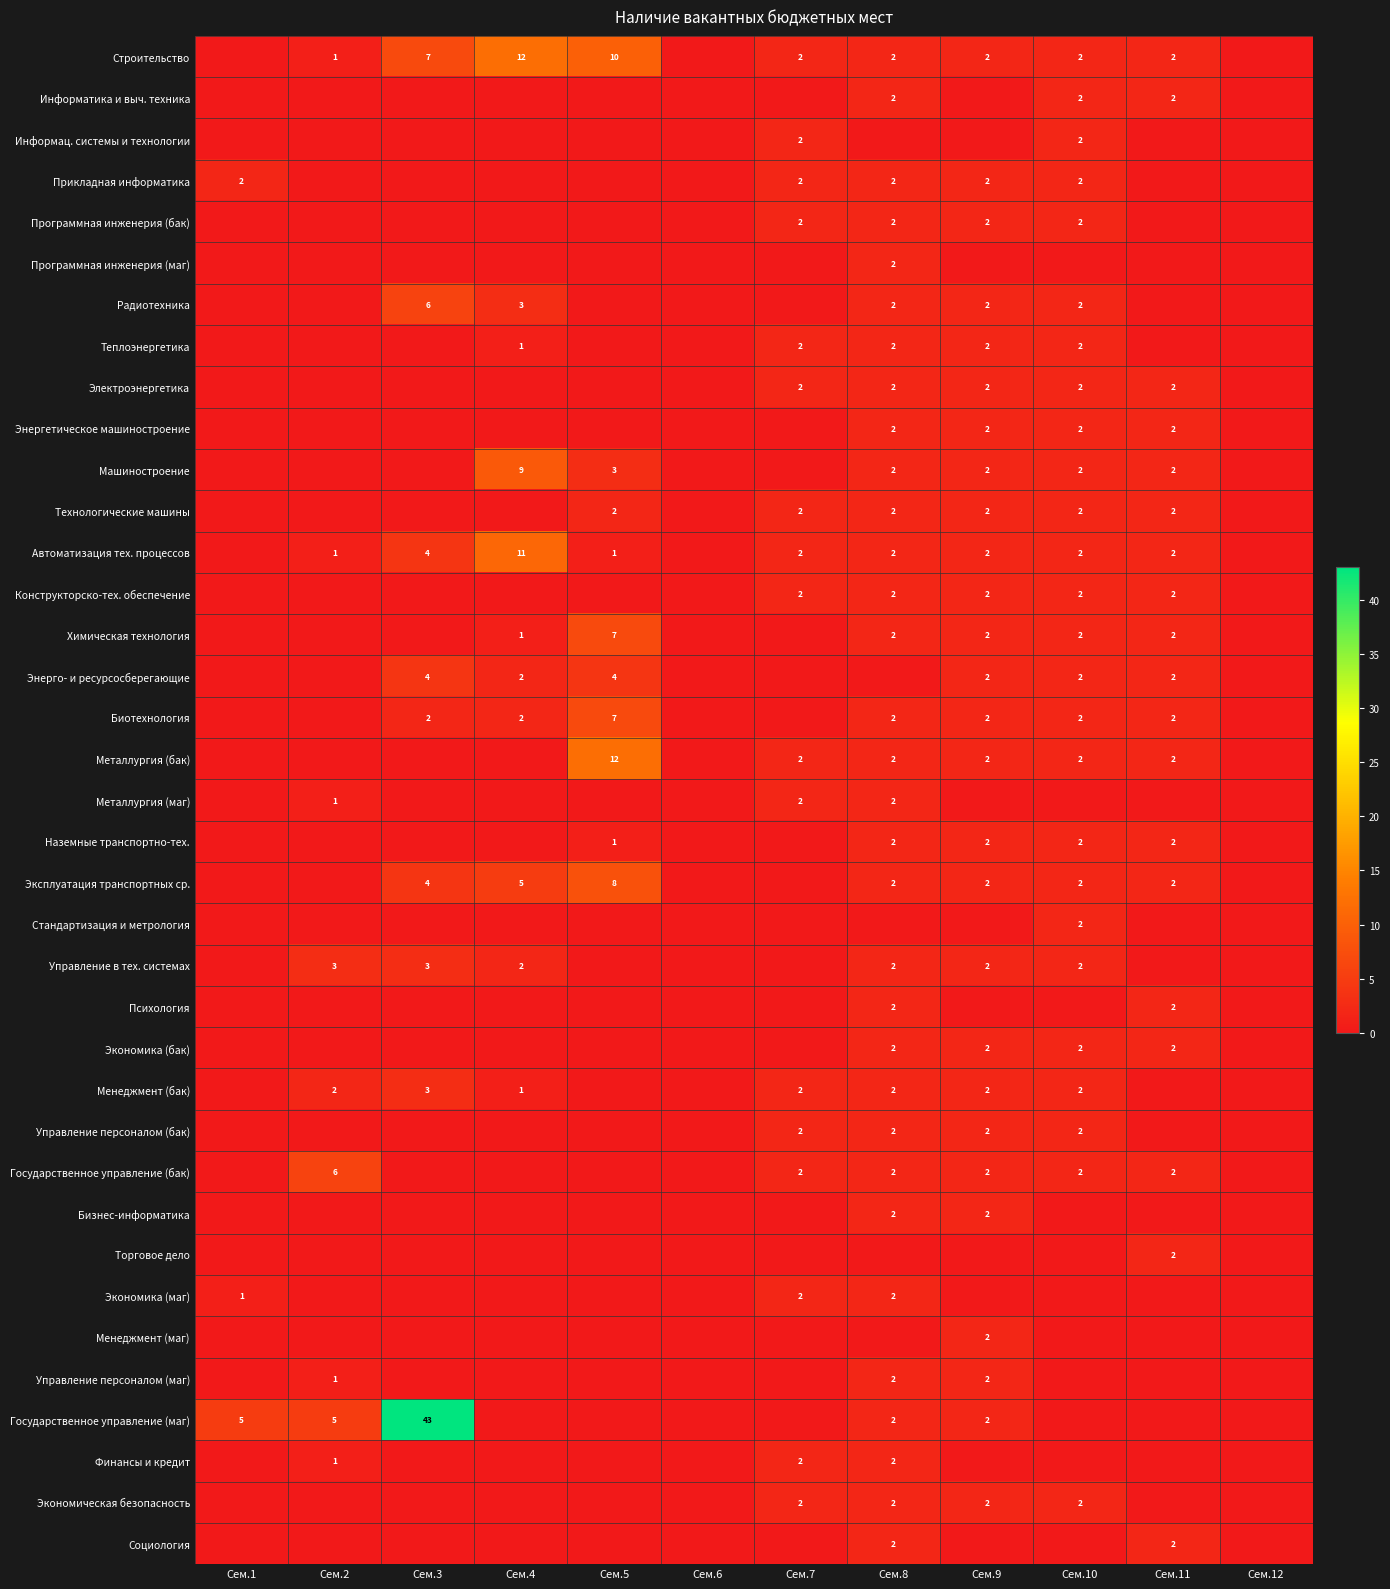

What is the sum of the Технологические машины values at Сем.5 and Сем.11?

4